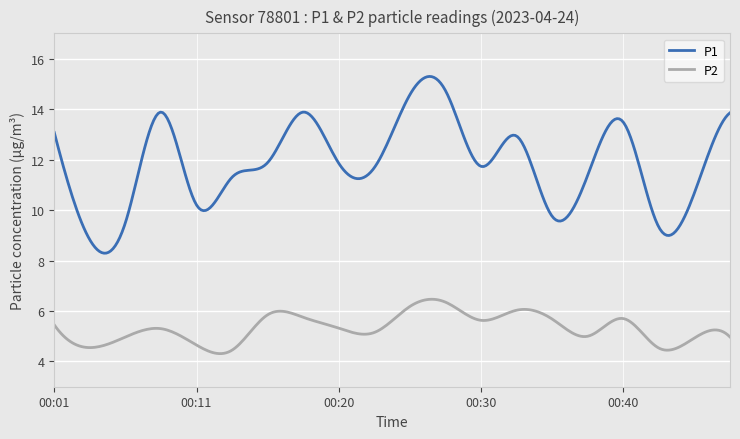

List the series in order of their overall mean, lowest first.

P2, P1